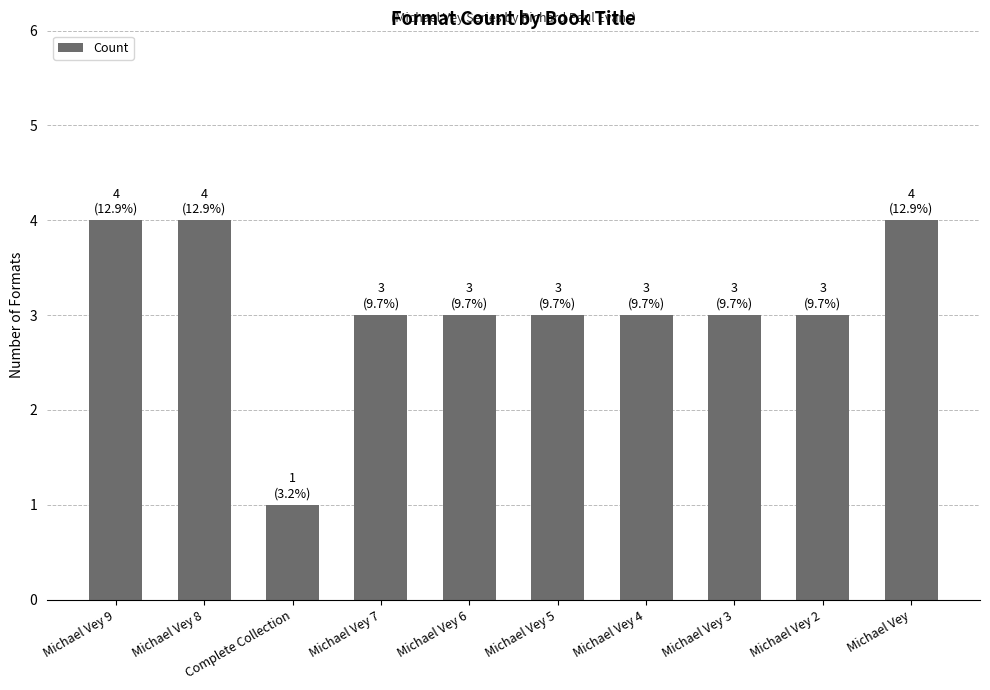

True or false: the data shows 2 at Michael Vey 5.

False